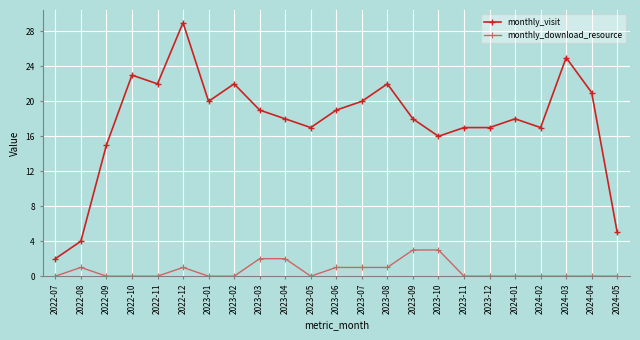

Which series has the widest spread of values?

monthly_visit